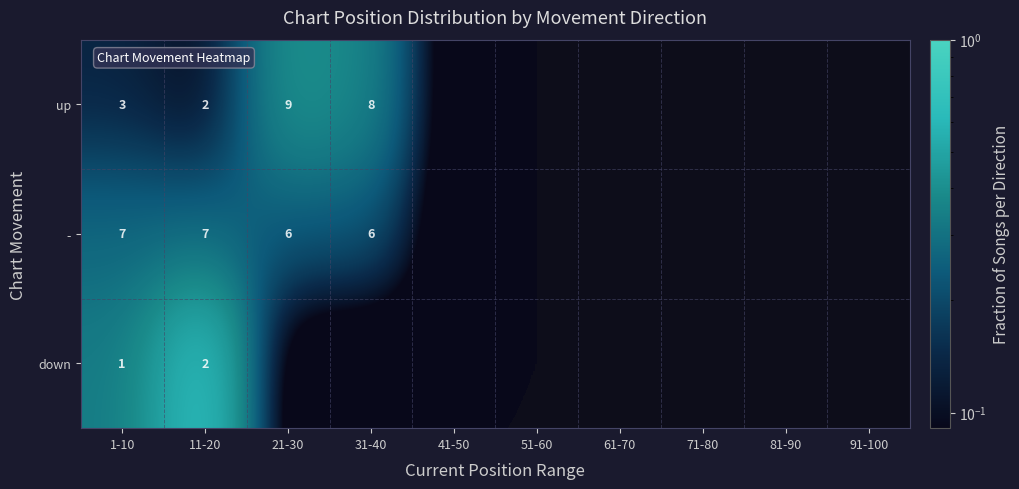

What is the total value across all series at 1-10?

11